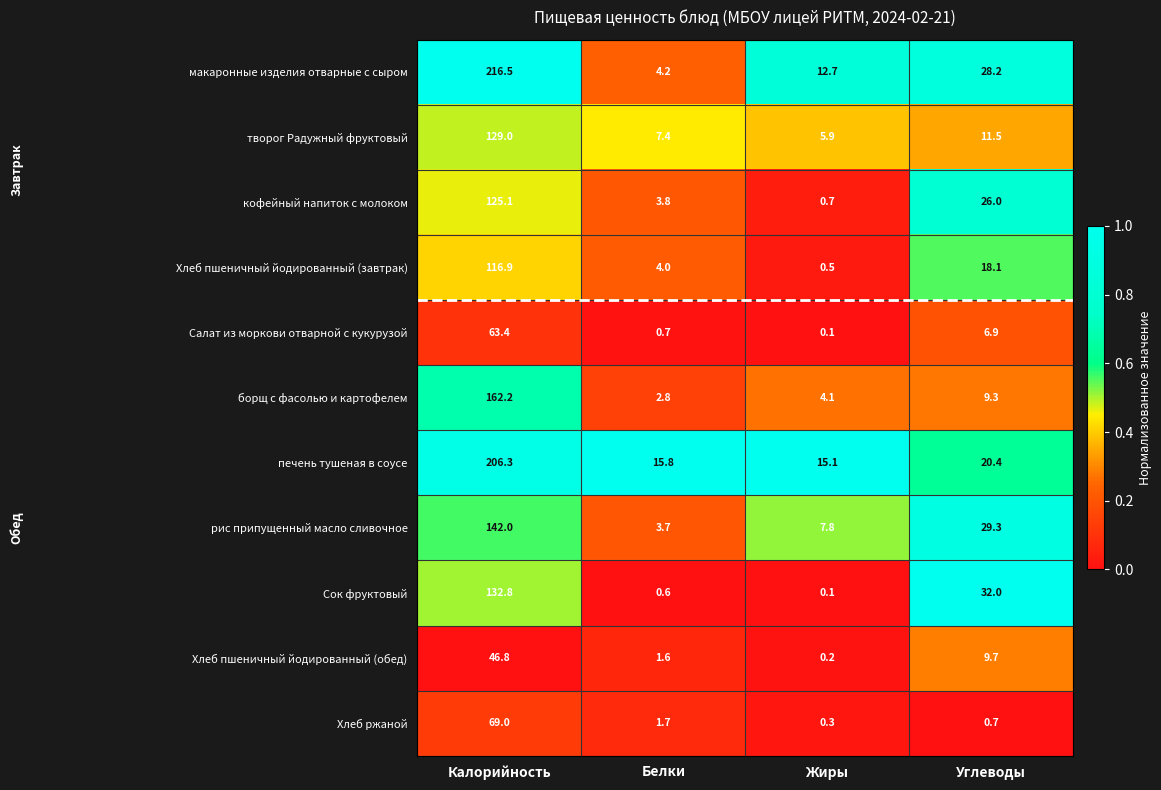

Between Калорийность and Жиры, which series saw the biggest shift?

макаронные изделия отварные с сыром